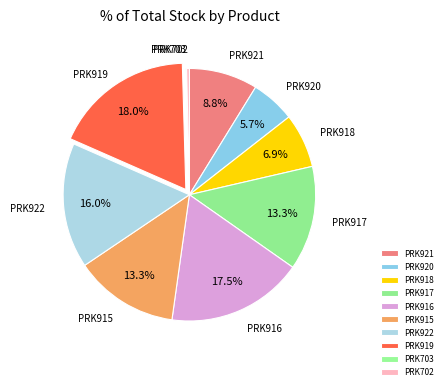

Is PRK920 the majority of the pie?

No